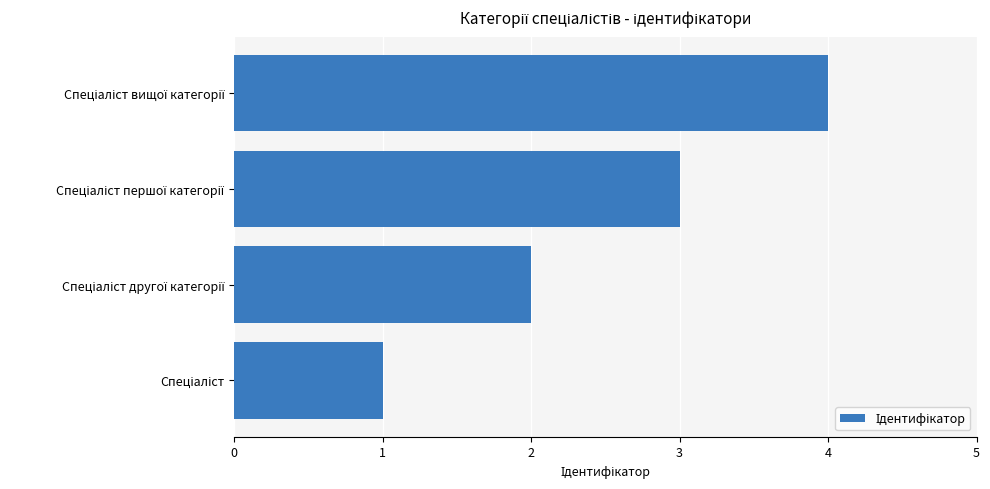

What is the sum of all values?

10